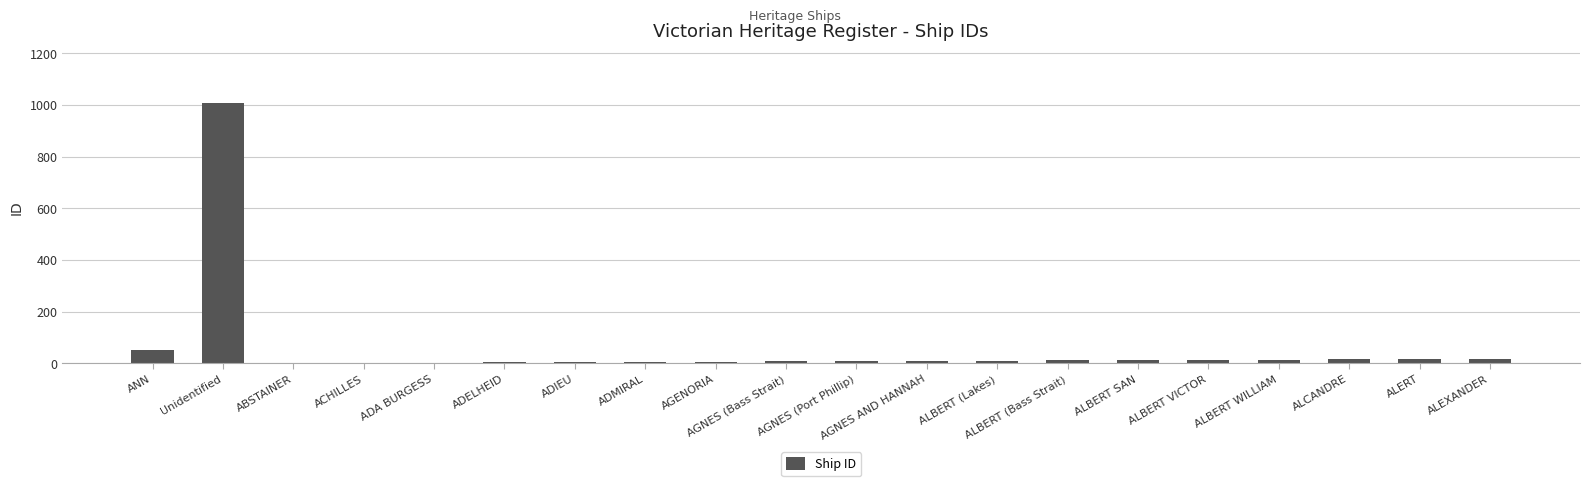

What is the maximum value shown in the chart?

1009